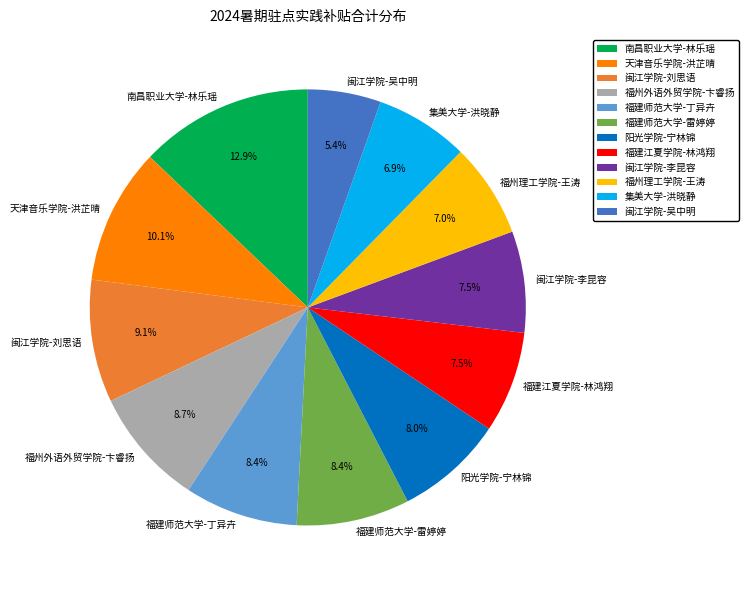

What percentage is the 闽江学院-吴中明 slice, to the nearest percent?

5%